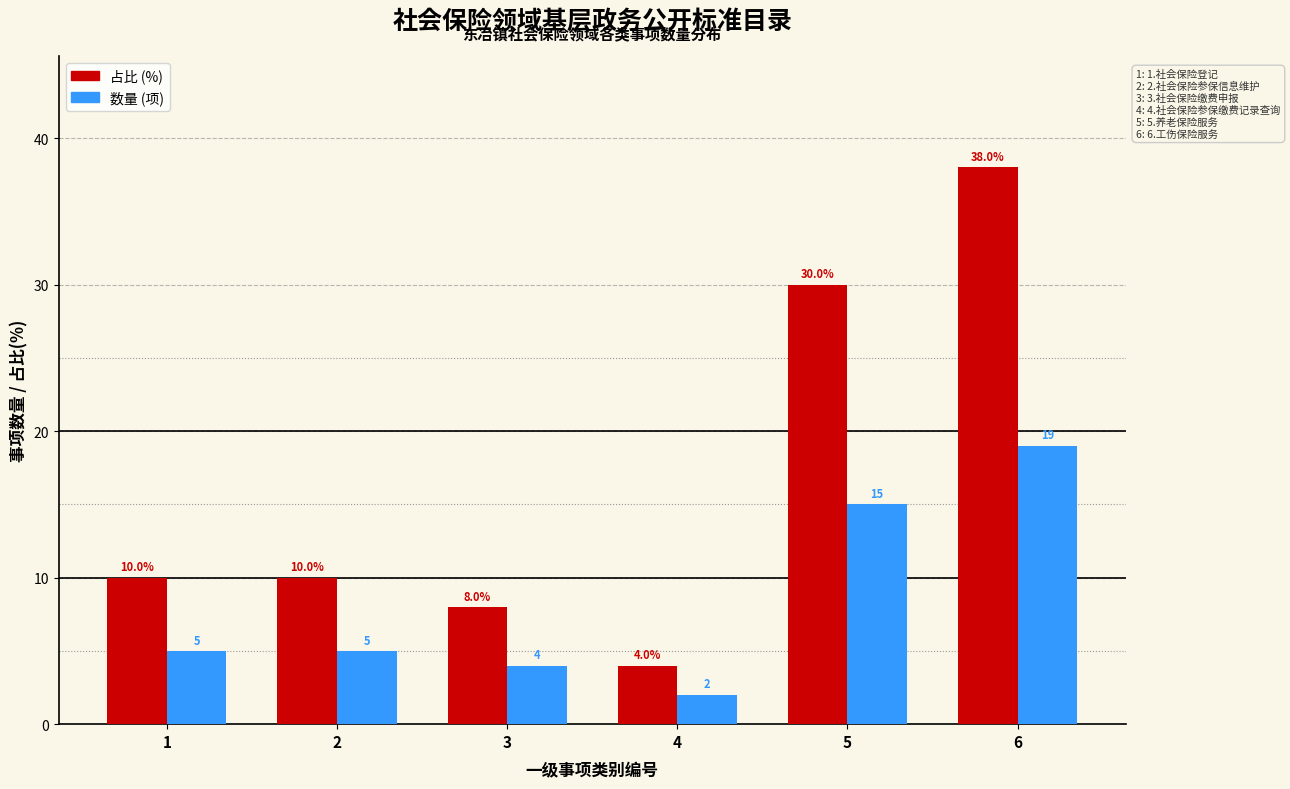

What is the difference between the highest and lowest values at 2?

5